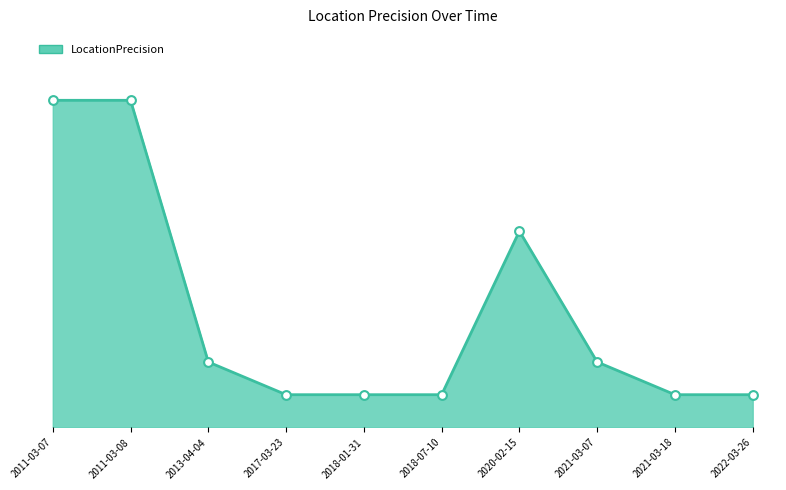

Does the chart have visible grid lines?

No